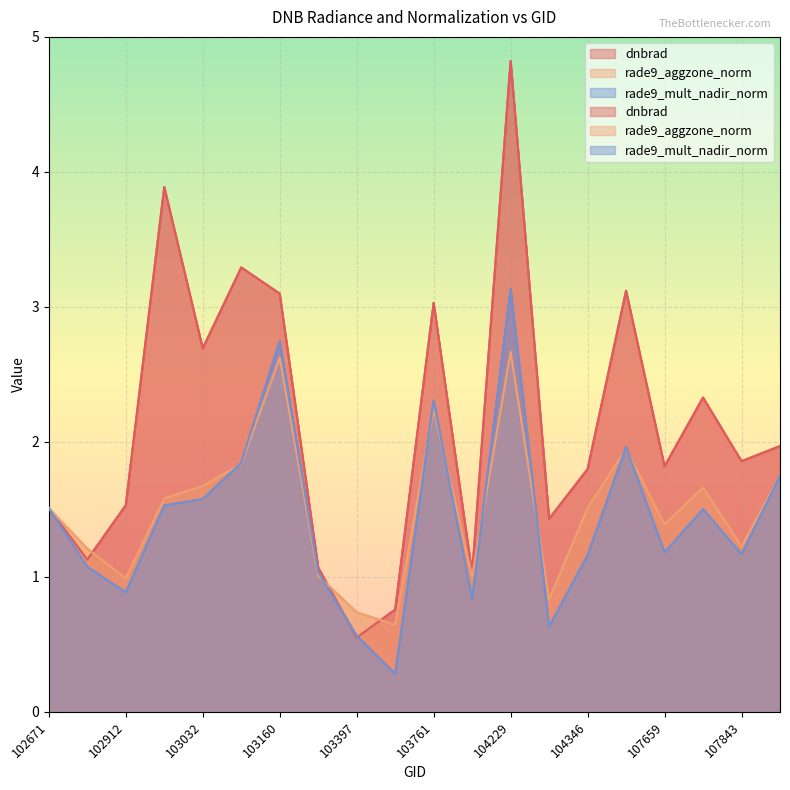

What is the maximum value shown in the chart?

4.8